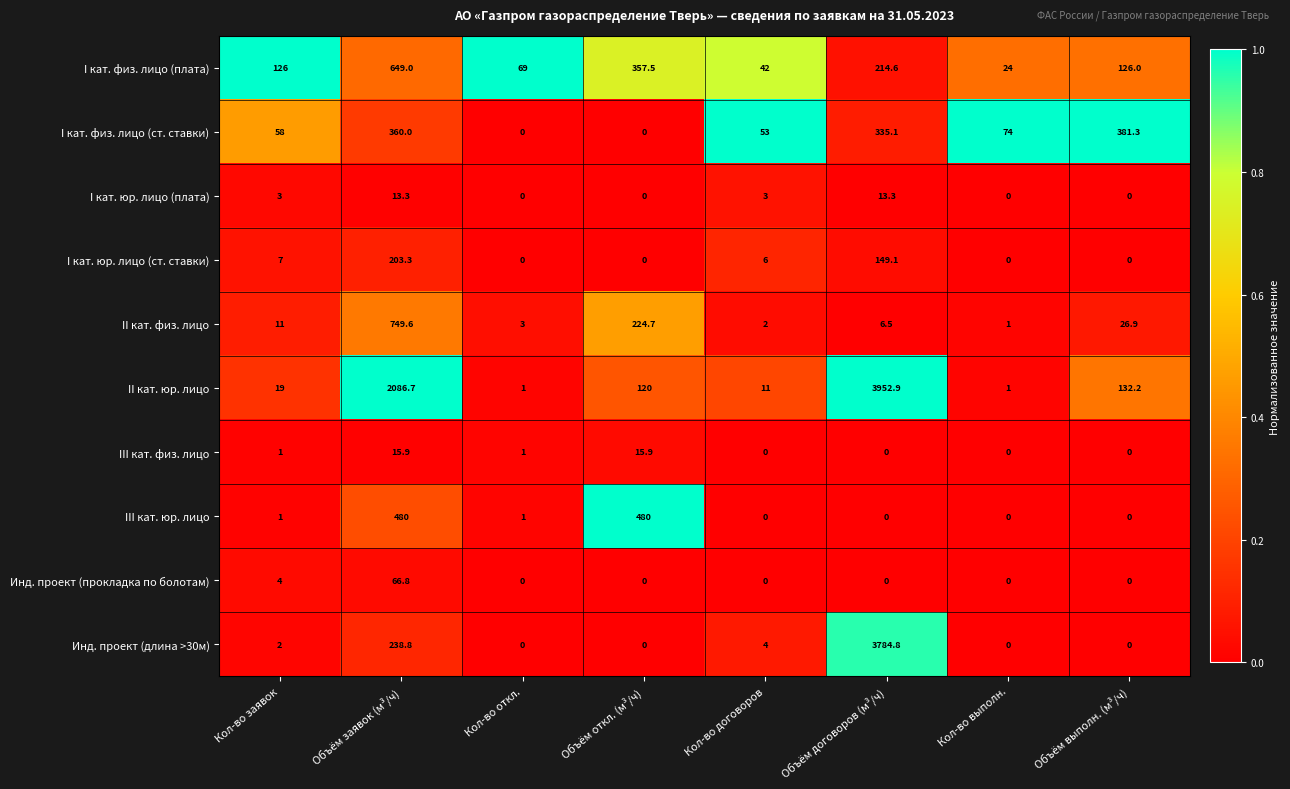

List the series in order of their peak value, lowest first.

I кат. юр. лицо (плата), III кат. физ. лицо, Инд. проект (прокладка по болотам), I кат. юр. лицо (ст. ставки), I кат. физ. лицо (ст. ставки), III кат. юр. лицо, I кат. физ. лицо (плата), II кат. физ. лицо, Инд. проект (длина >30м), II кат. юр. лицо